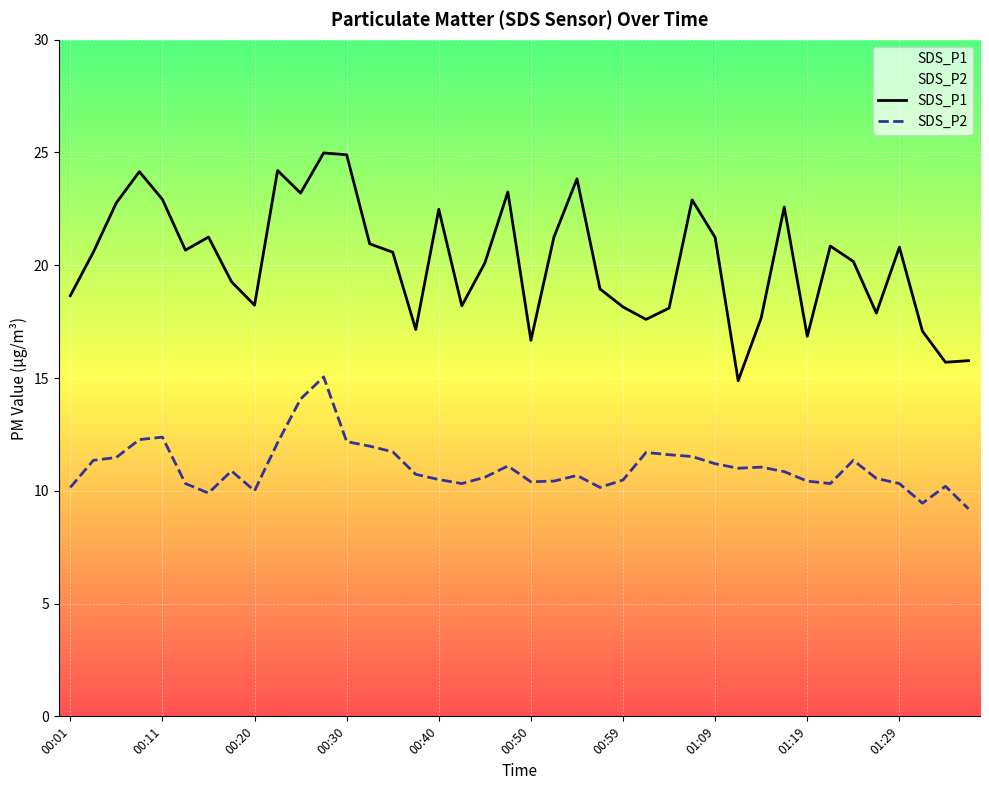

True or false: SDS_P1 and SDS_P2 cross at least once.

False